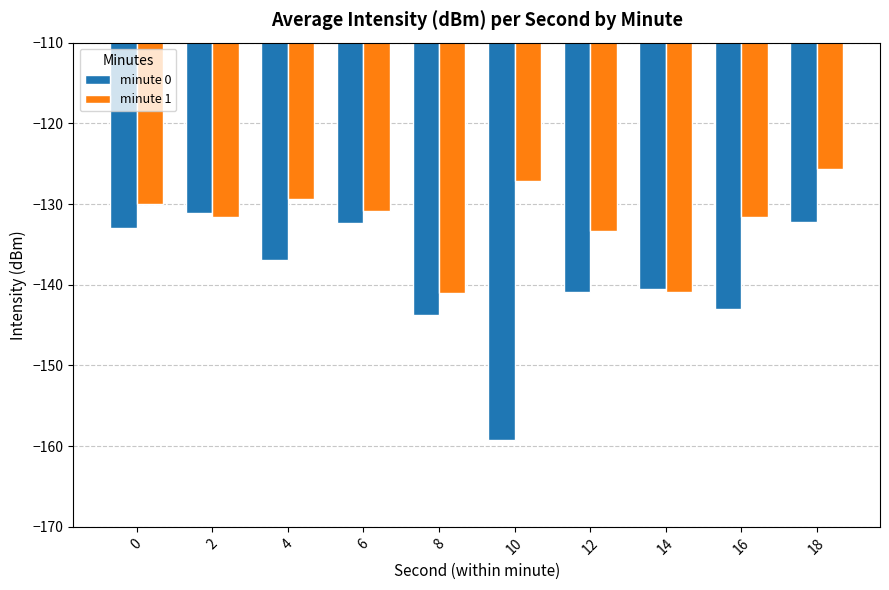

What is the value of the minute 0 bar at the 7th from the left?

-140.9